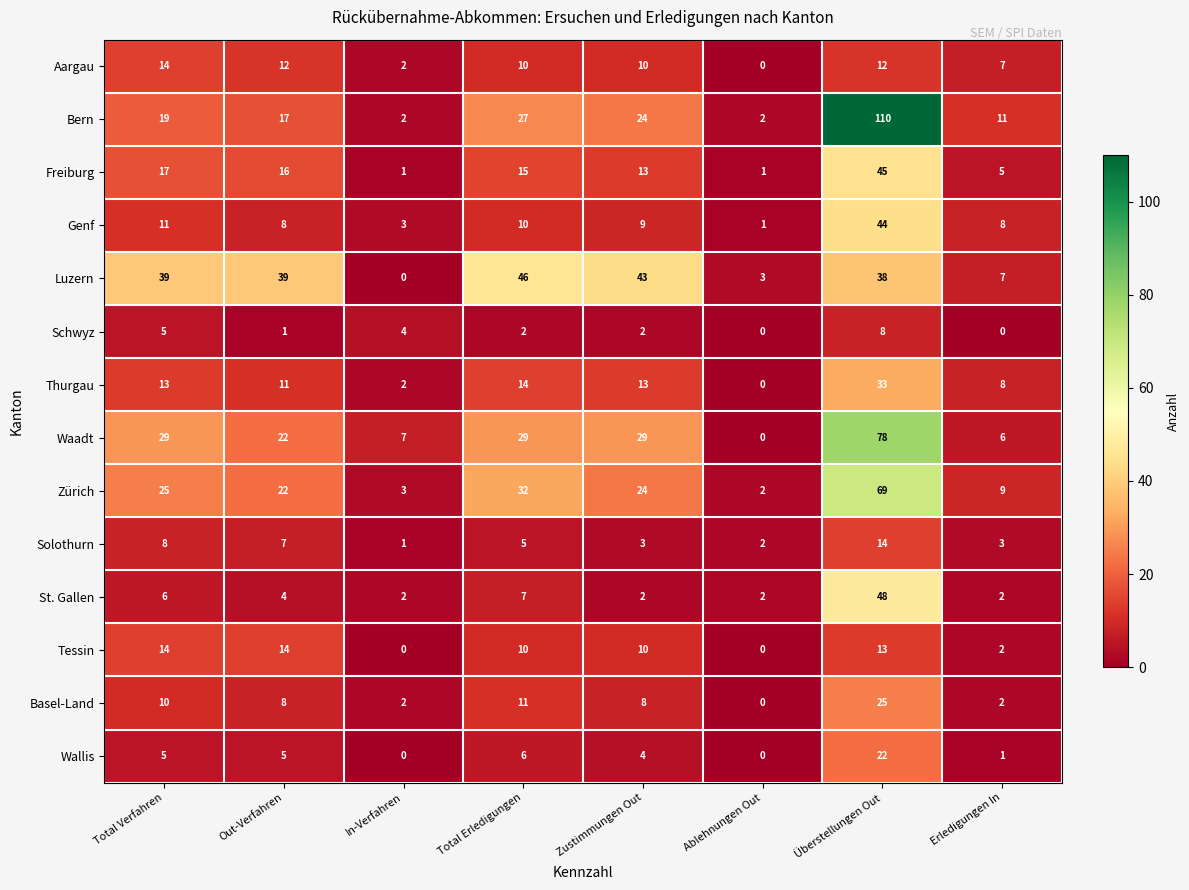

At which label does Basel-Land first exceed 8?

Total Verfahren